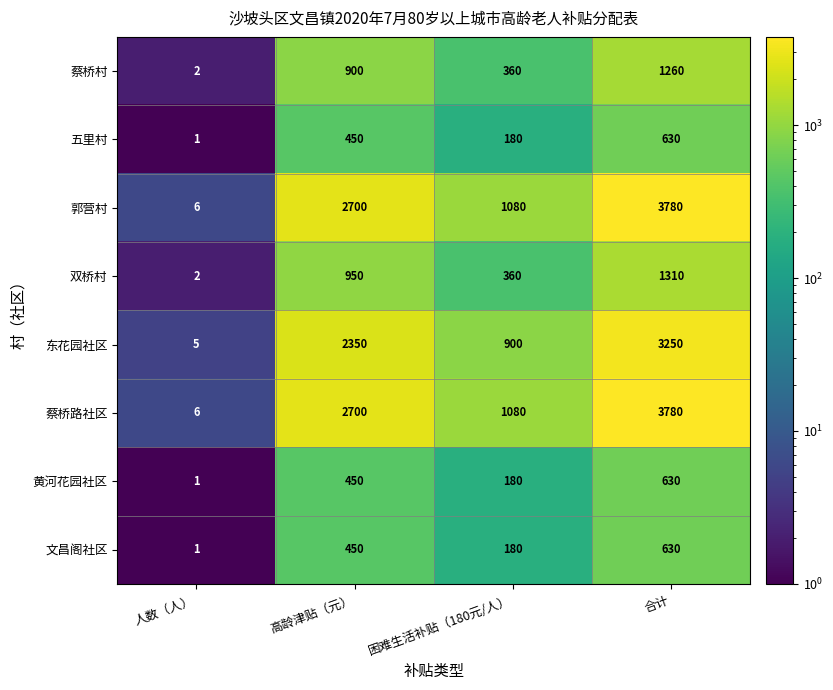

What is the difference between the 双桥村 values at 困难生活补贴（180元/人） and 合计?

950